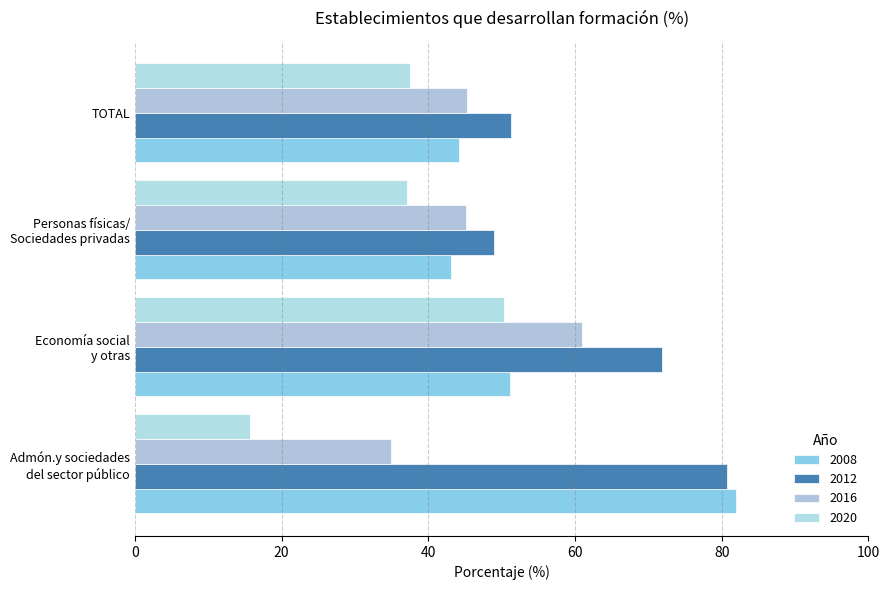

How many series are shown in this chart?

4